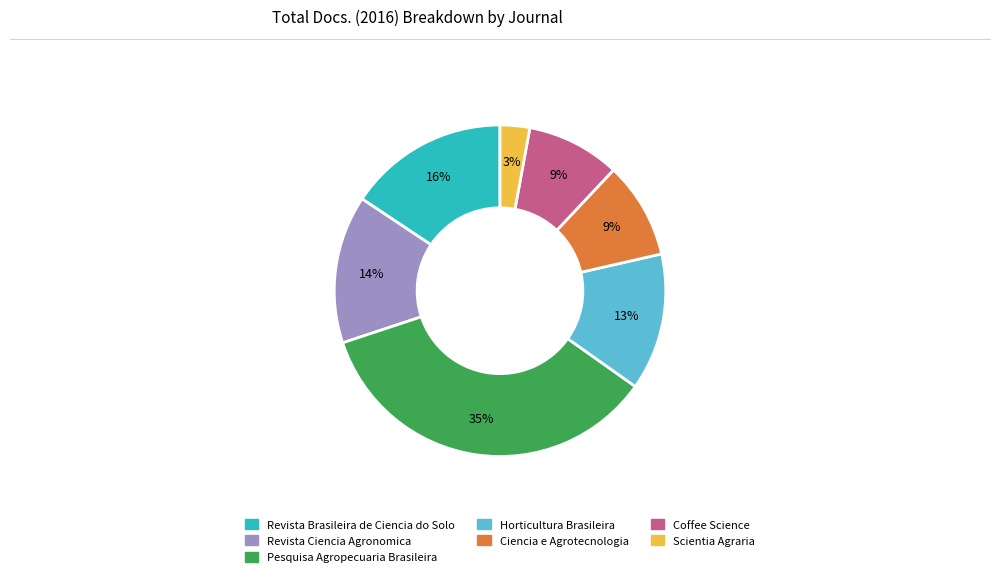

What is the smallest slice in the pie chart?

Scientia Agraria